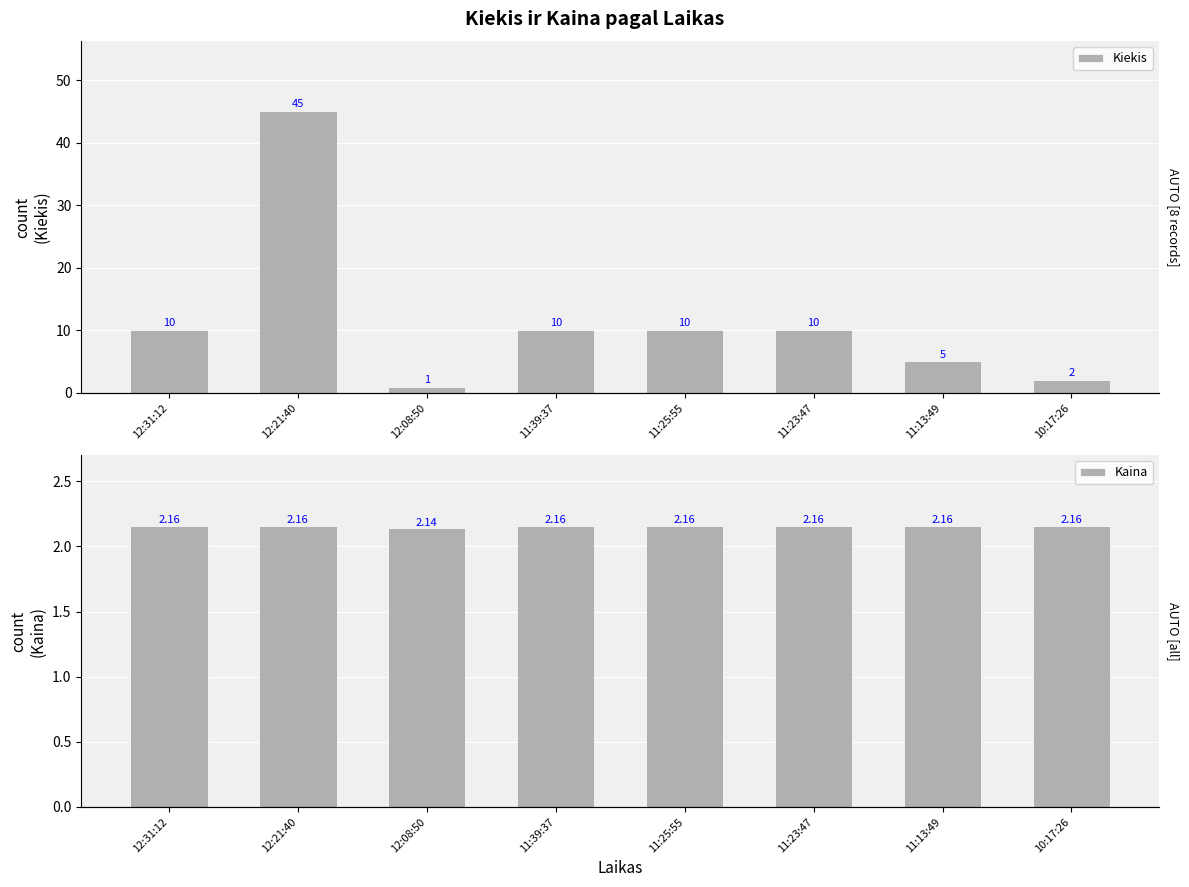

Rank the categories by Kiekis value from highest to lowest.

12:21:40, 12:31:12, 11:39:37, 11:25:55, 11:23:47, 11:13:49, 10:17:26, 12:08:50